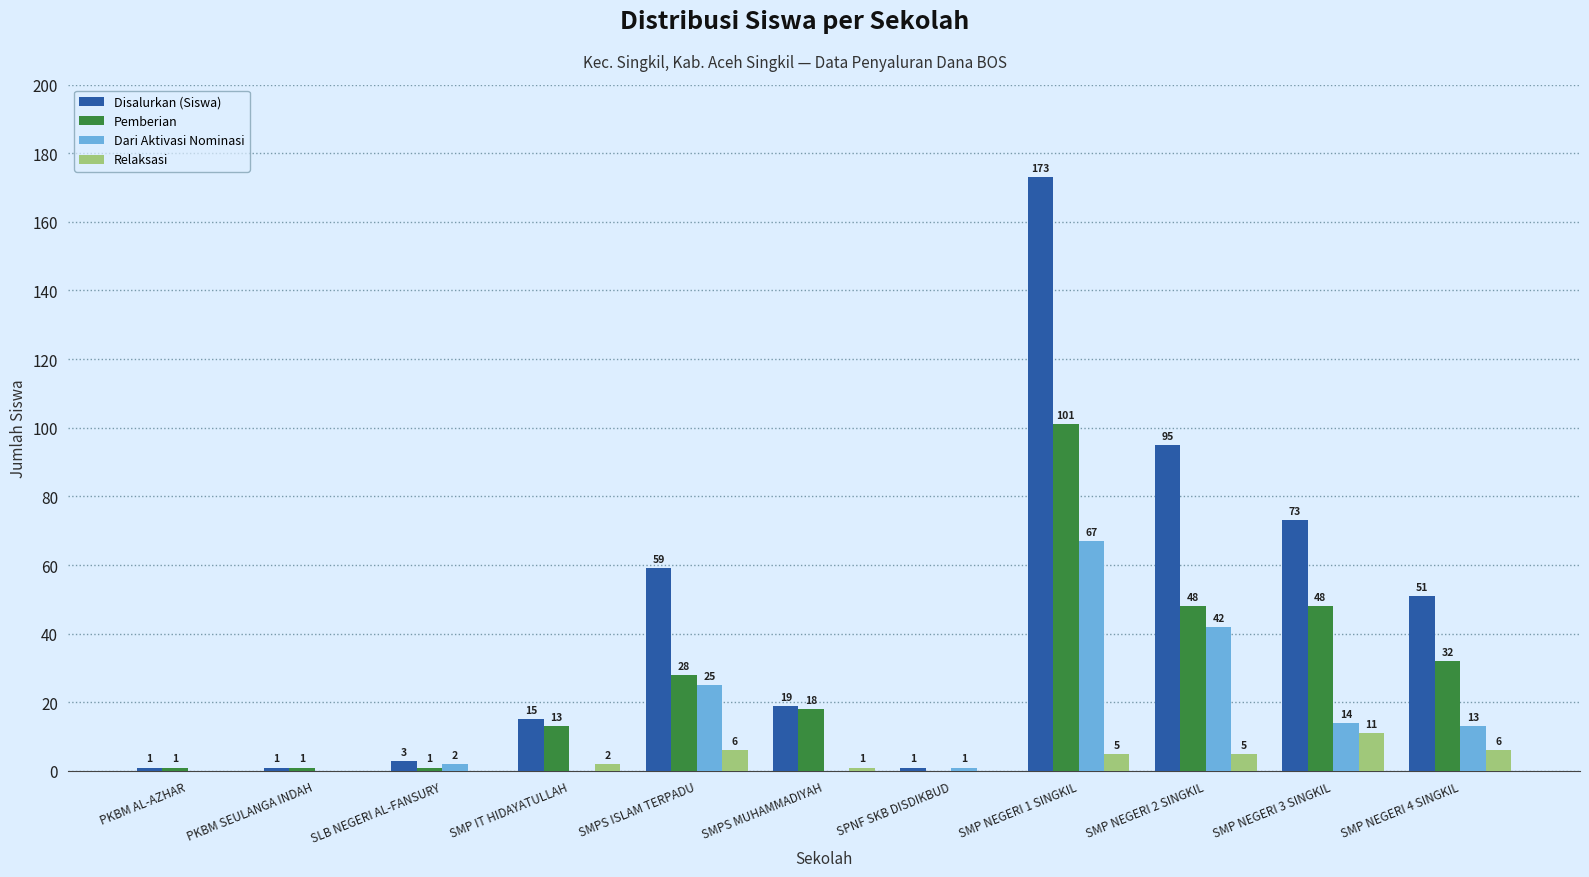

At which label does Dari Aktivasi Nominasi reach its peak?

SMP NEGERI 1 SINGKIL